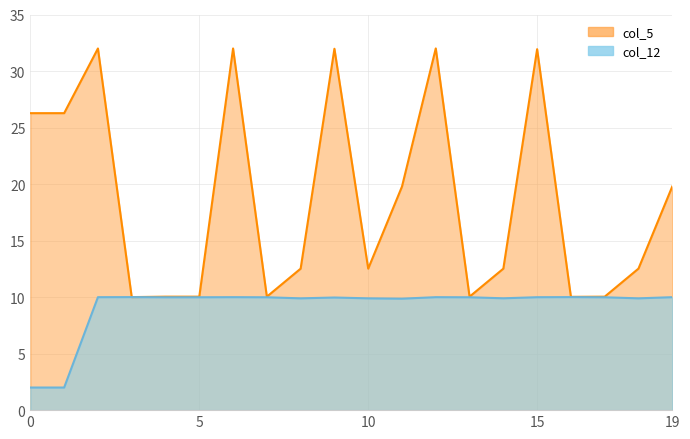

True or false: col_12 (zip) and col_5 (phone) intersect in this chart.

False